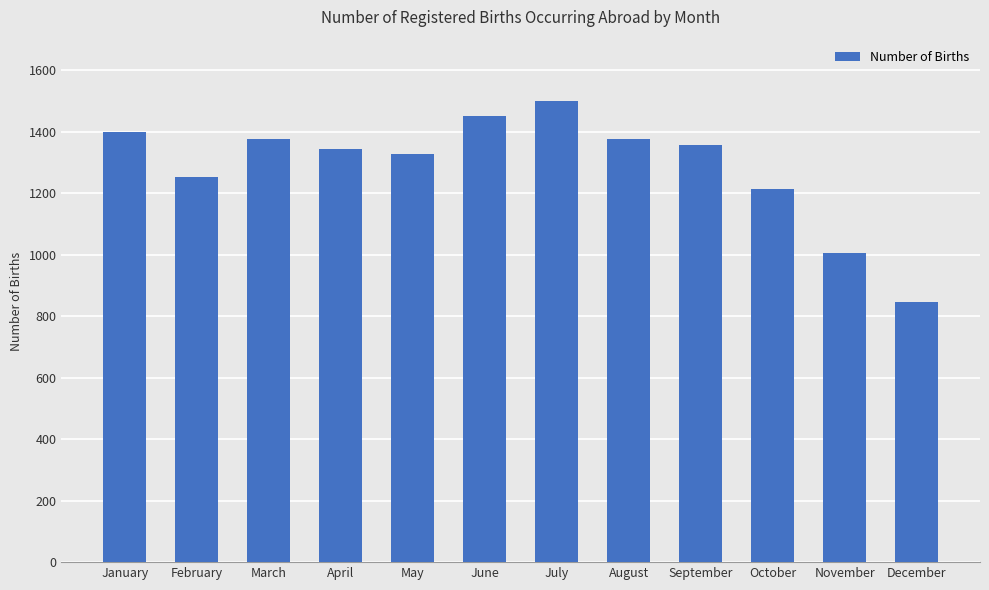

Reading right to left, transcribe all the data shown in this chart.

December=845	November=1006	October=1214	September=1356	August=1377	July=1499	June=1453	May=1329	April=1344	March=1377	February=1252	January=1401